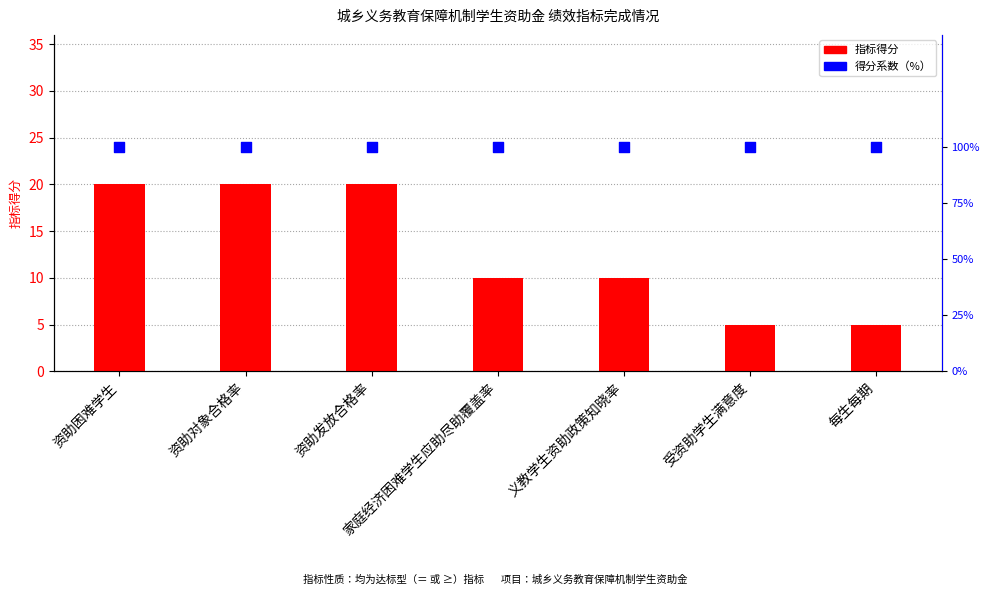

Which series reaches the minimum Y coordinate?

指标得分